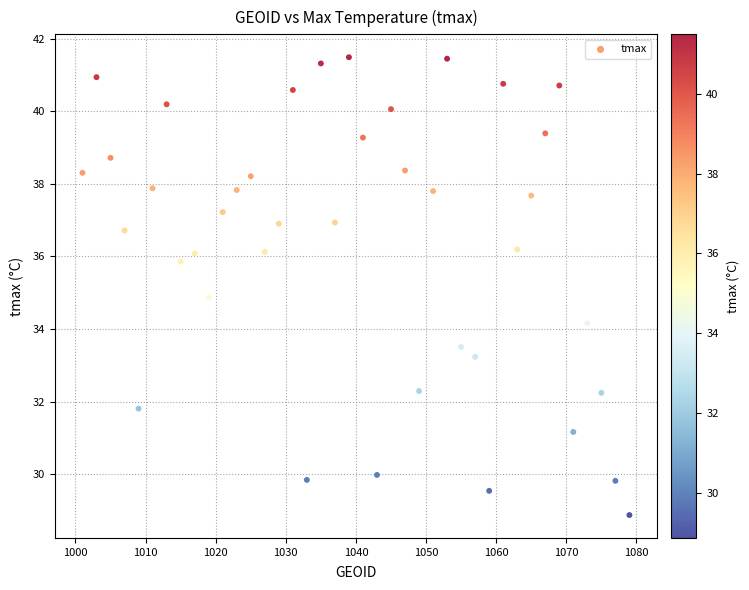

What is the range of X values (max minus min)?

78.0